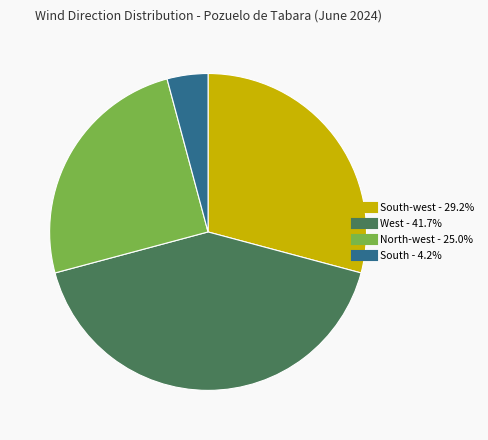

Is there a majority slice in this chart?

No